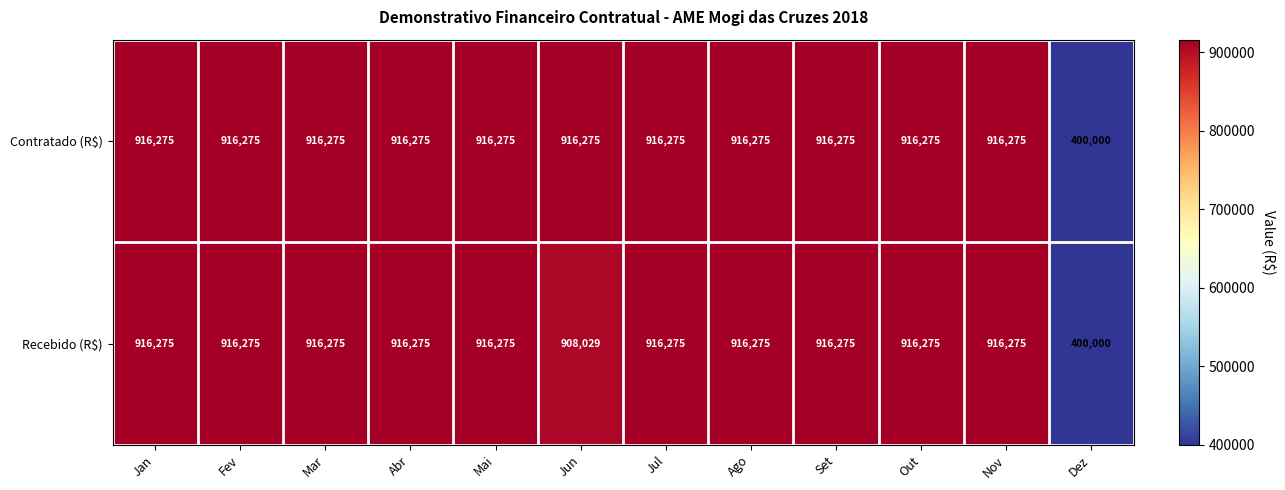

What is the total value across all series at Out?

1832550